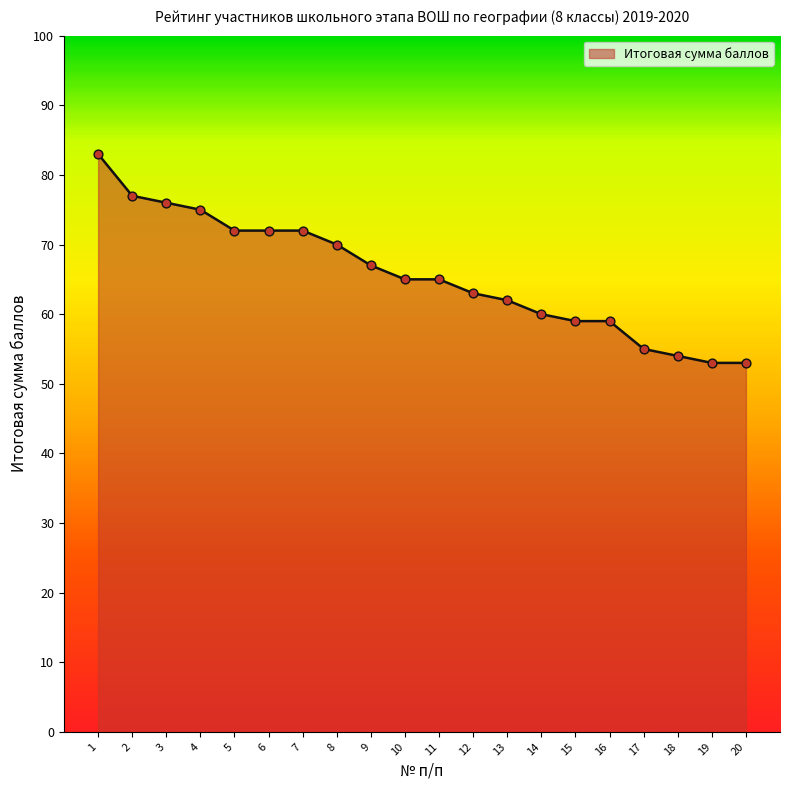

What is the ratio of the value at 3 to the value at 20?

1.4